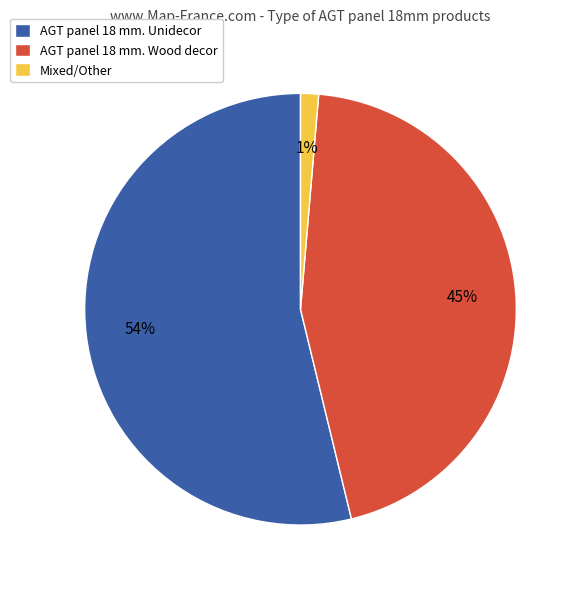

Count the number of slices in the pie.

3